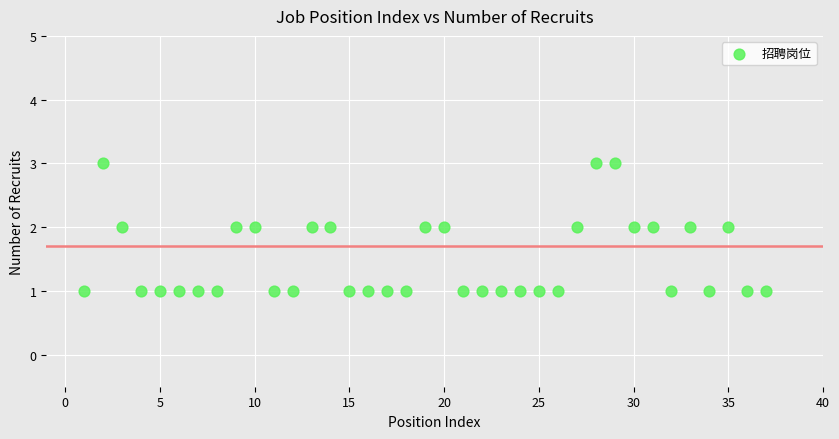

What is the range of X values (max minus min)?

36